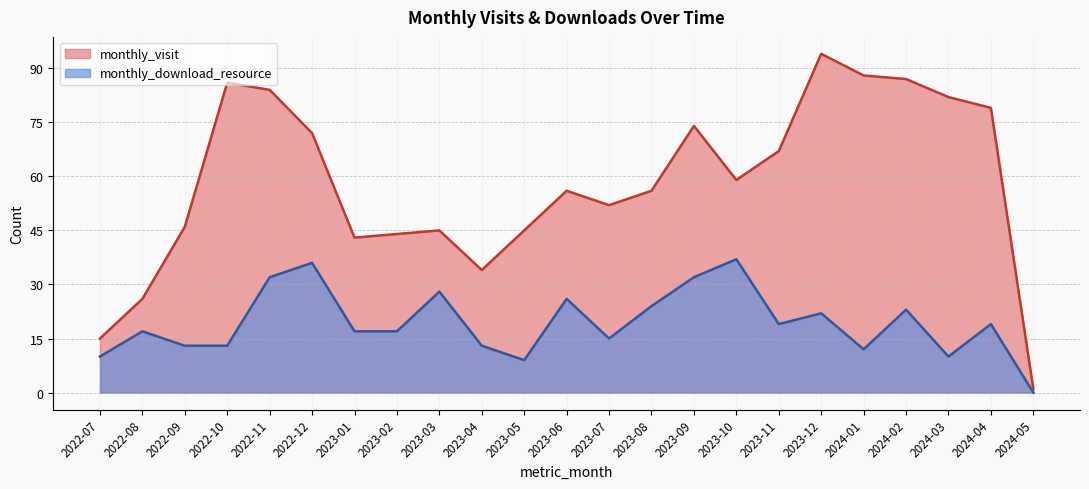

The value of monthly_download_resource at 2022-07 is 2. True or false?

False